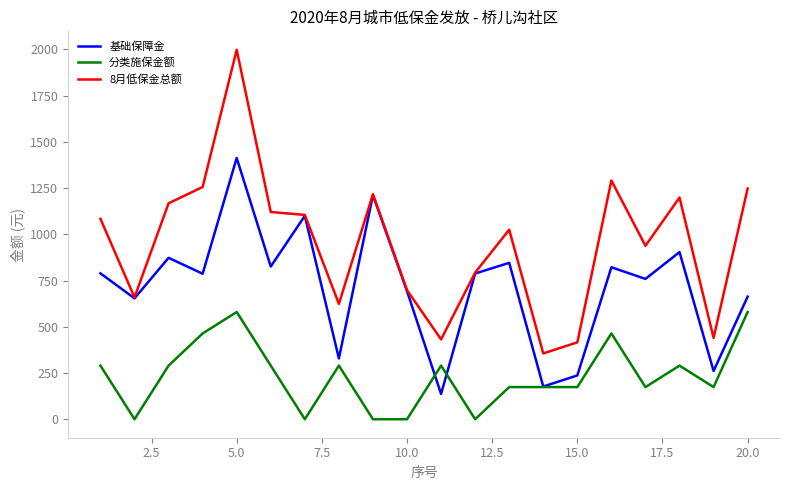

True or false: 分类施保金额 and 8月低保金总额 intersect in this chart.

False